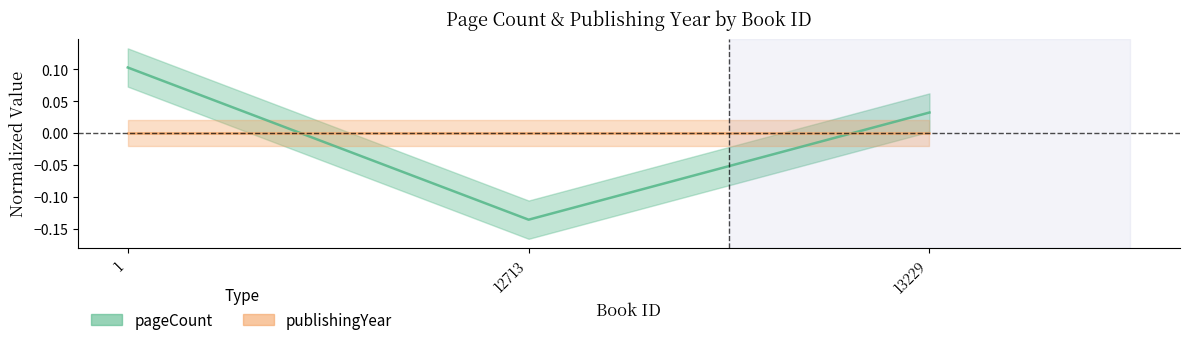

Is this an area chart (filled region under the line)?

No